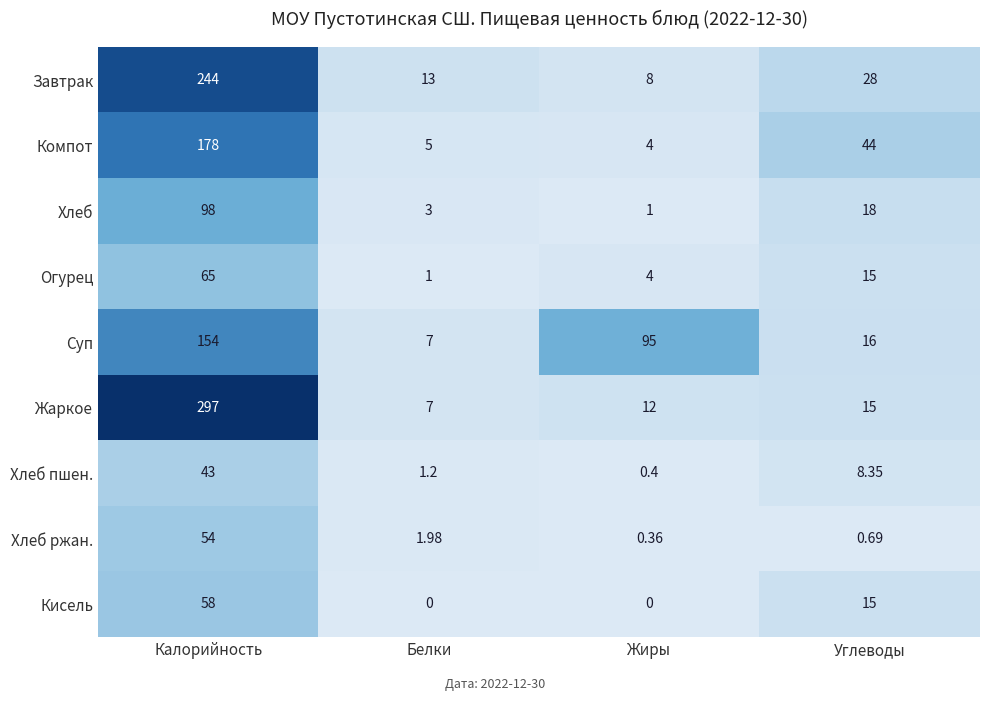

How many data points does each series have?

4